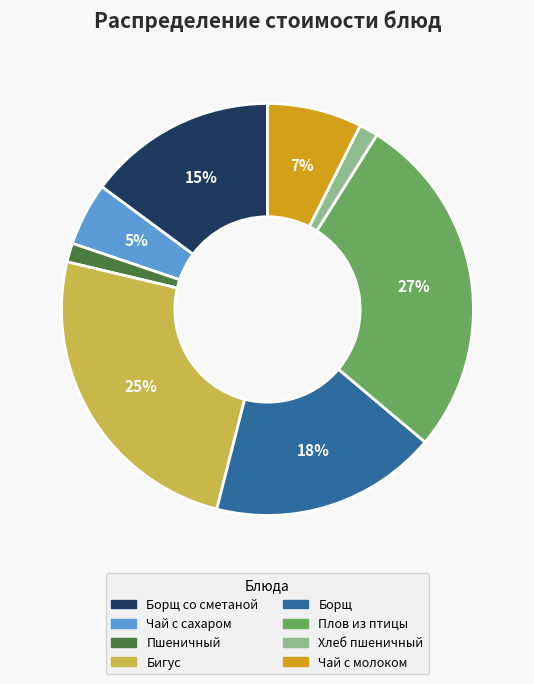

Is there any slice that represents more than half of the pie?

No